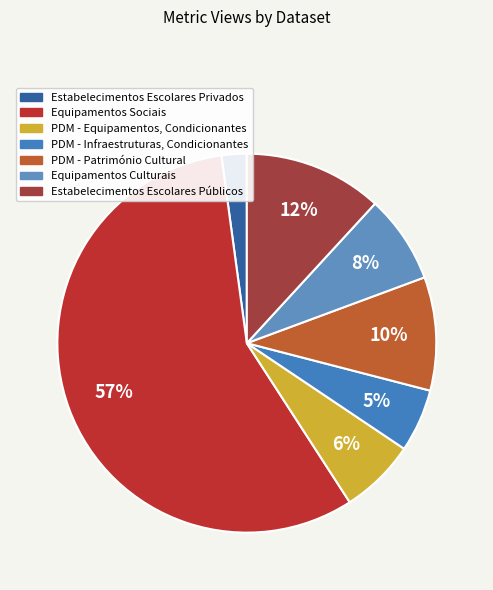

How many segments does this pie chart have?

7